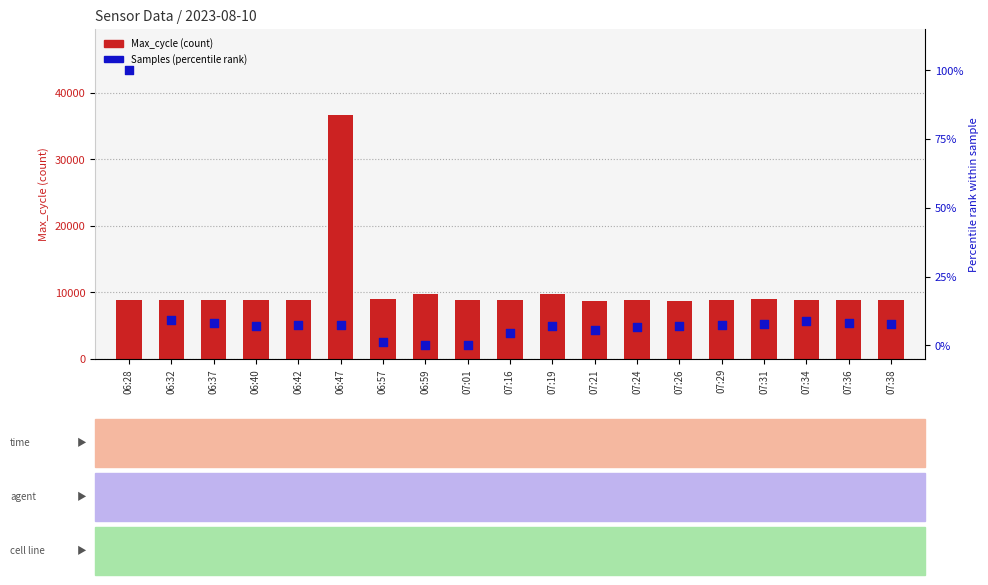

Which series has the largest Y range (max minus min)?

Max_cycle